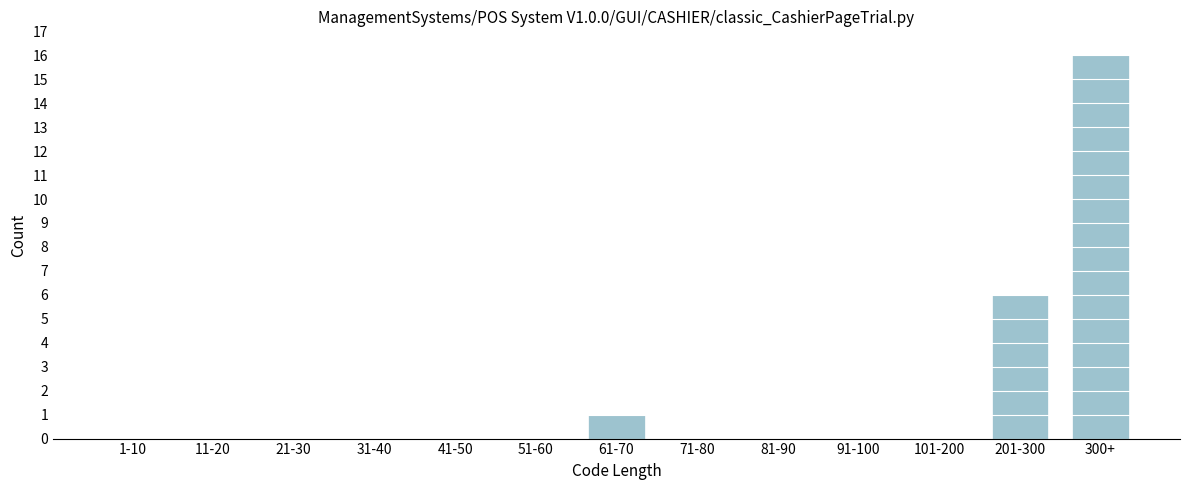

Reading left to right, extract all data points from this chart.

1-10=0	11-20=0	21-30=0	31-40=0	41-50=0	51-60=0	61-70=1	71-80=0	81-90=0	91-100=0	101-200=0	201-300=6	300+=16